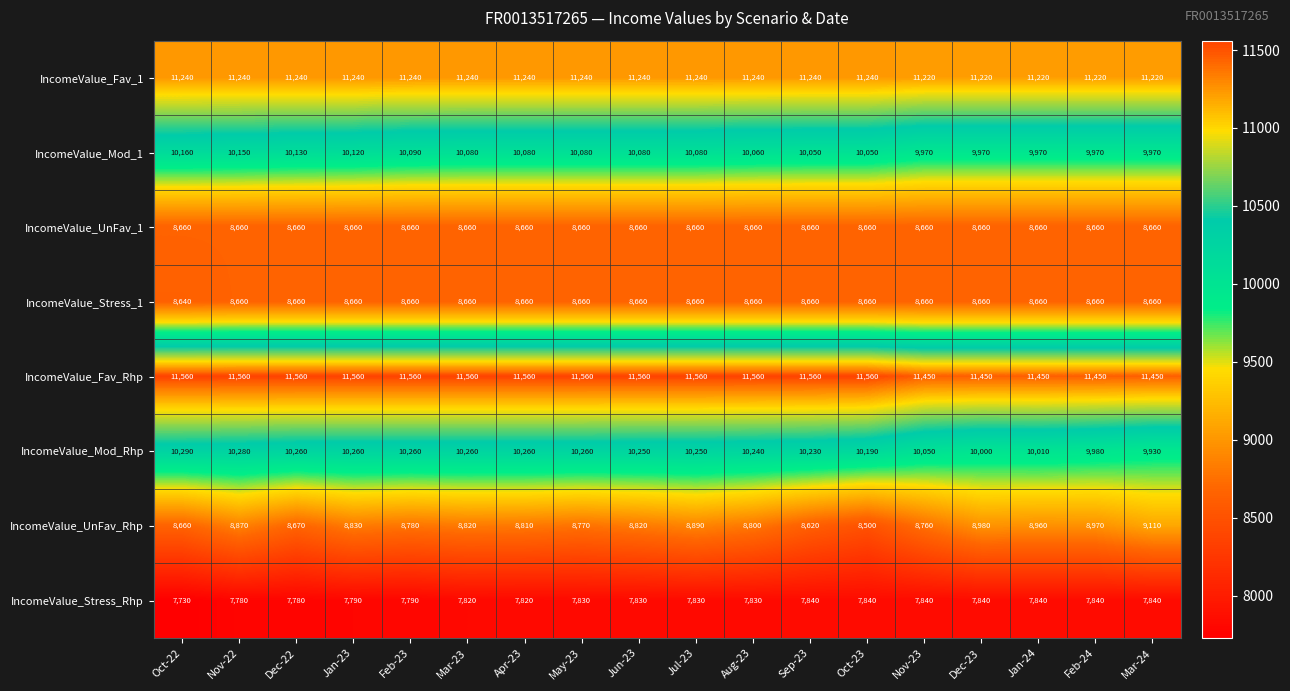

At which label does IncomeValue_UnFav_Rhp reach its peak?

Mar-24